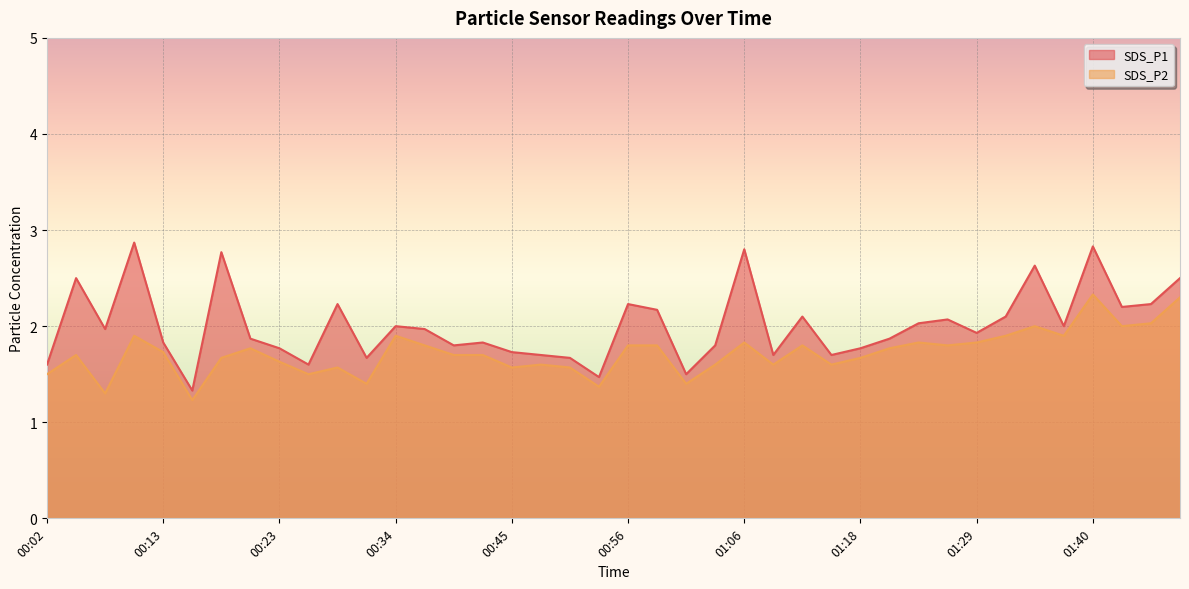

Which series changed the most between 00:05 and 01:06?

SDS_P1